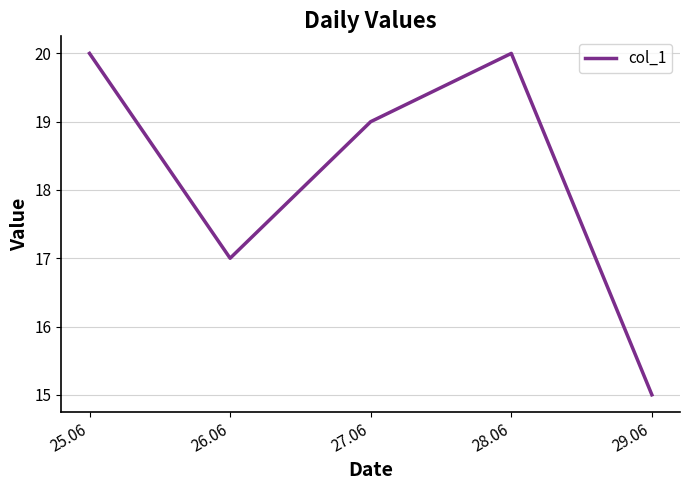

Is this an area chart (filled region under the line)?

No